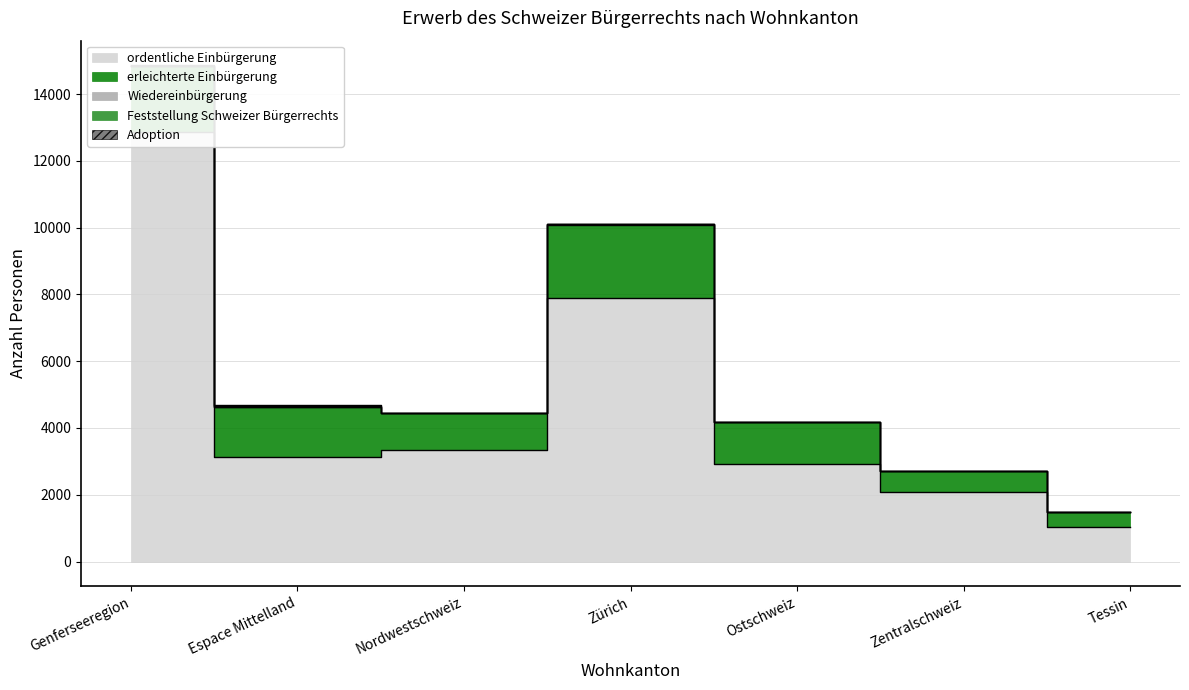

Where does the ordentliche Einbürgerung series first go above 3135?

Genferseeregion